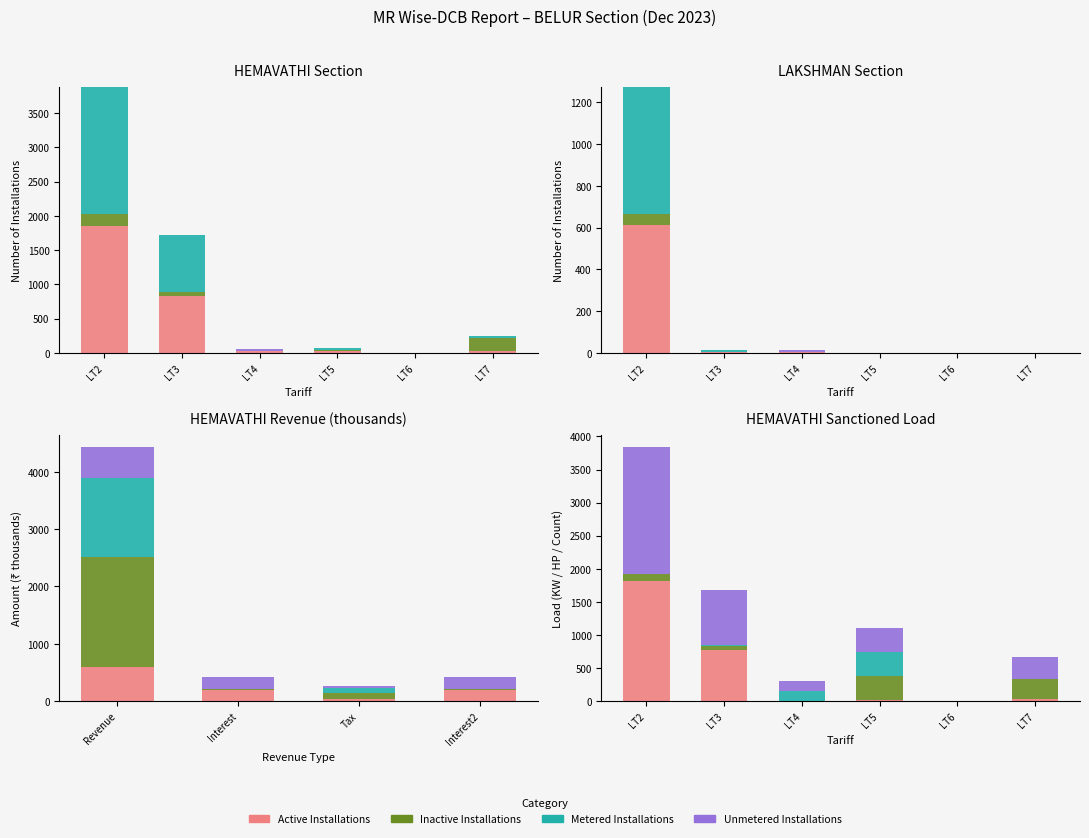

What is the smallest value displayed?

31